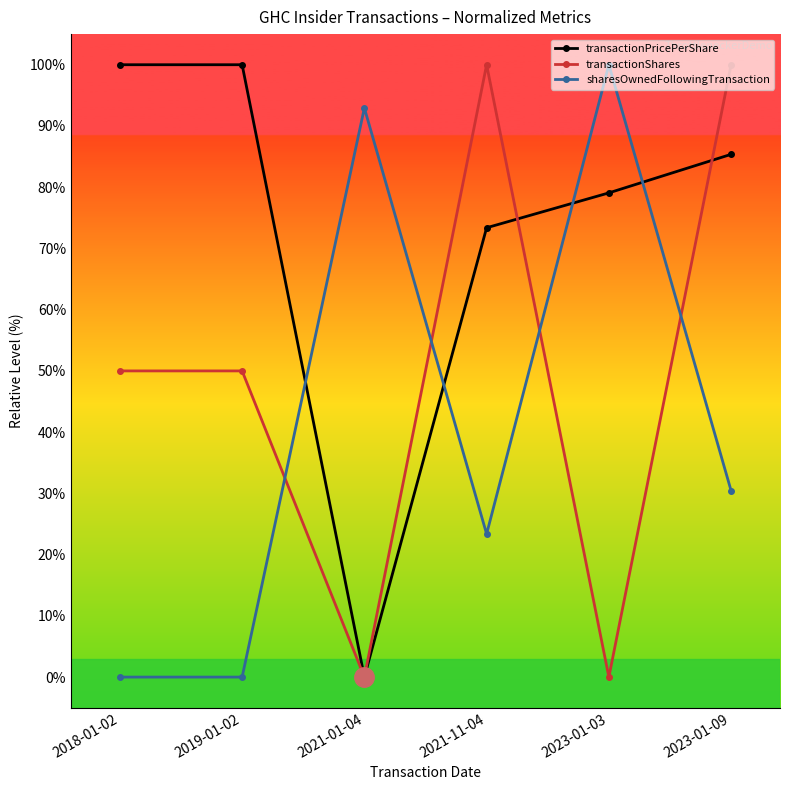

At which label does transactionPricePerShare first exceed 85?

2018-01-02